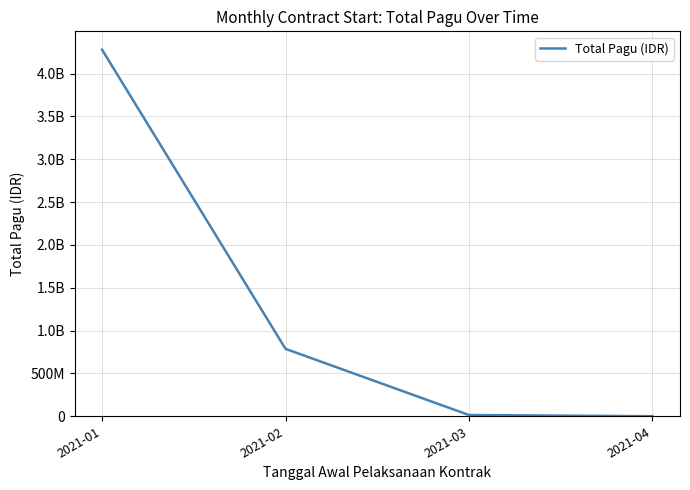

Which category has the lowest value across all series?

2021-04